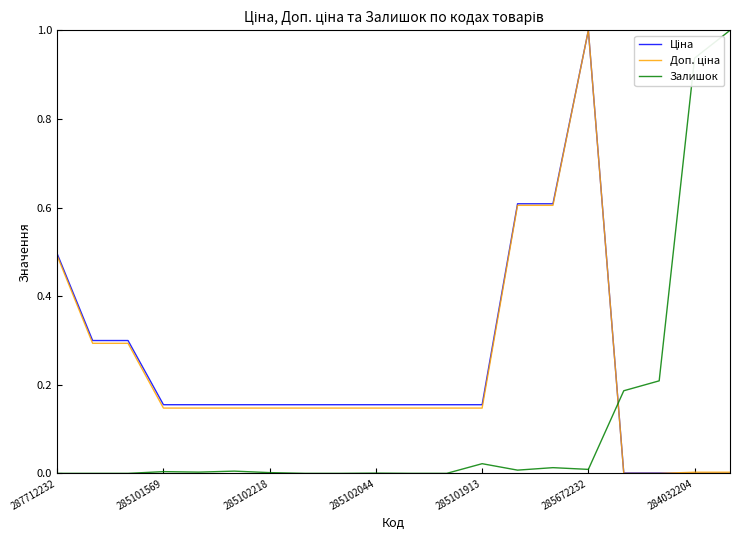

Rank the series by their maximum value, from lowest to highest.

Ціна, Доп. ціна, Залишок